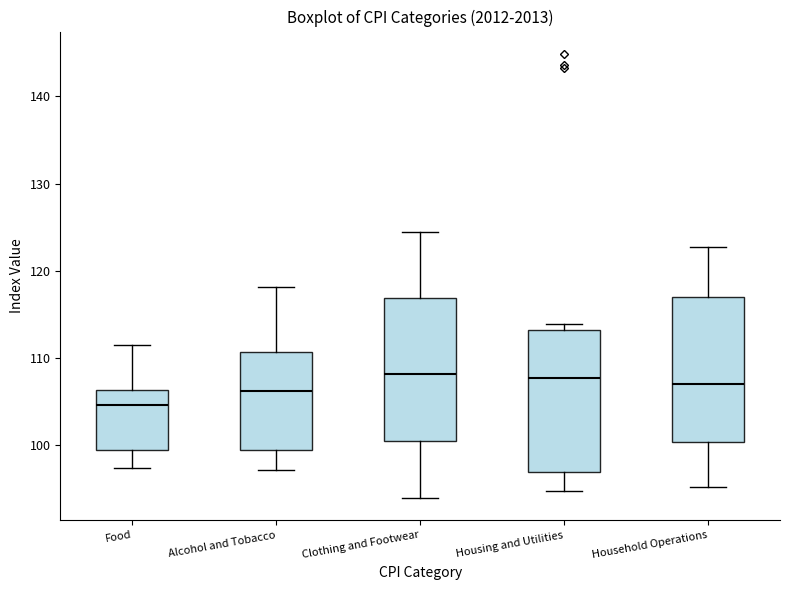

Reading left to right, read every box against the y-axis: the position of its median line, the range the box covers, and the ends of its whiskers. The values are not printed on the chart, so give them approximately, as read against the axis.

Food: median 105, box 99 to 106, whiskers 97 to 112
Alcohol and Tobacco: median 106, box 99 to 111, whiskers 97 to 118
Clothing and Footwear: median 108, box 100 to 117, whiskers 94 to 124
Housing and Utilities: median 108, box 97 to 113, whiskers 95 to 114
Household Operations: median 107, box 100 to 117, whiskers 95 to 123